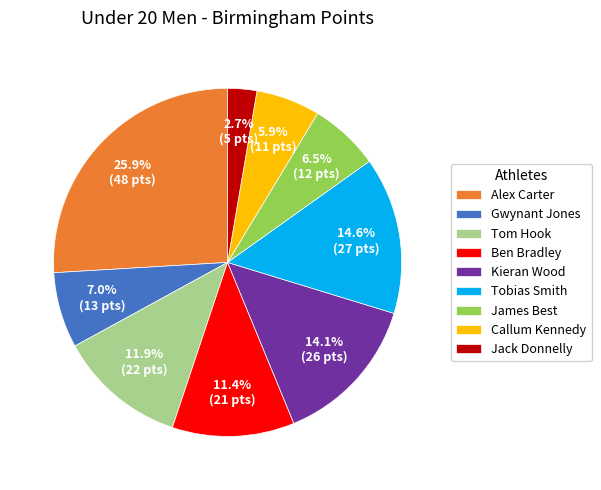

To the nearest percent, what percentage of the pie is Jack Donnelly?

3%